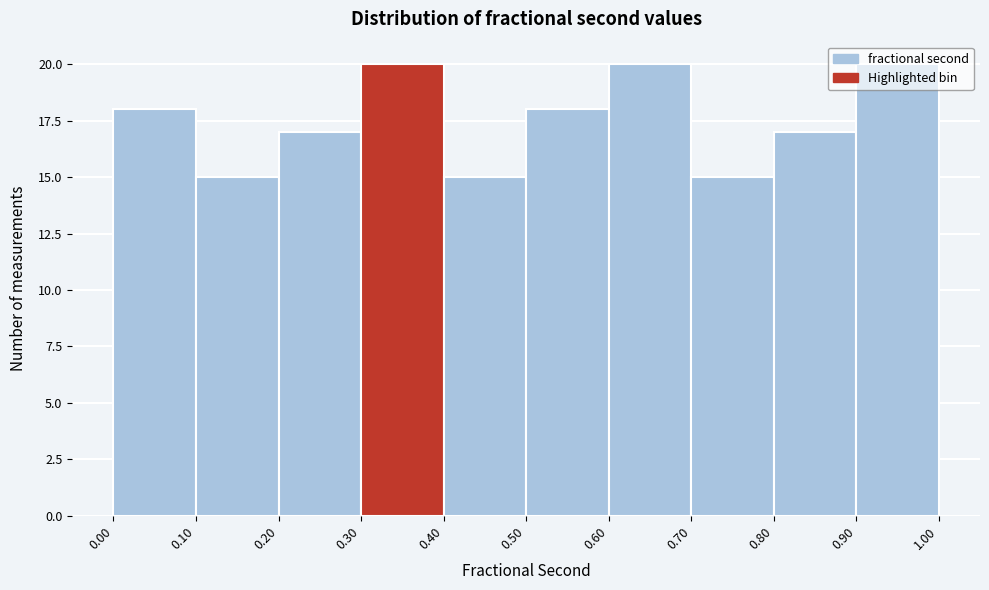

Reading left to right, transcribe this chart: for each bar, give the range it covers on the x-axis and its height. The values are not printed on the chart, so give them approximately, as read against the axis.

0.00 to 0.10: 18
0.10 to 0.20: 15
0.20 to 0.30: 17
0.30 to 0.40: 20
0.40 to 0.50: 15
0.50 to 0.60: 18
0.60 to 0.70: 20
0.70 to 0.80: 15
0.80 to 0.90: 17
0.90 to 1.00: 20